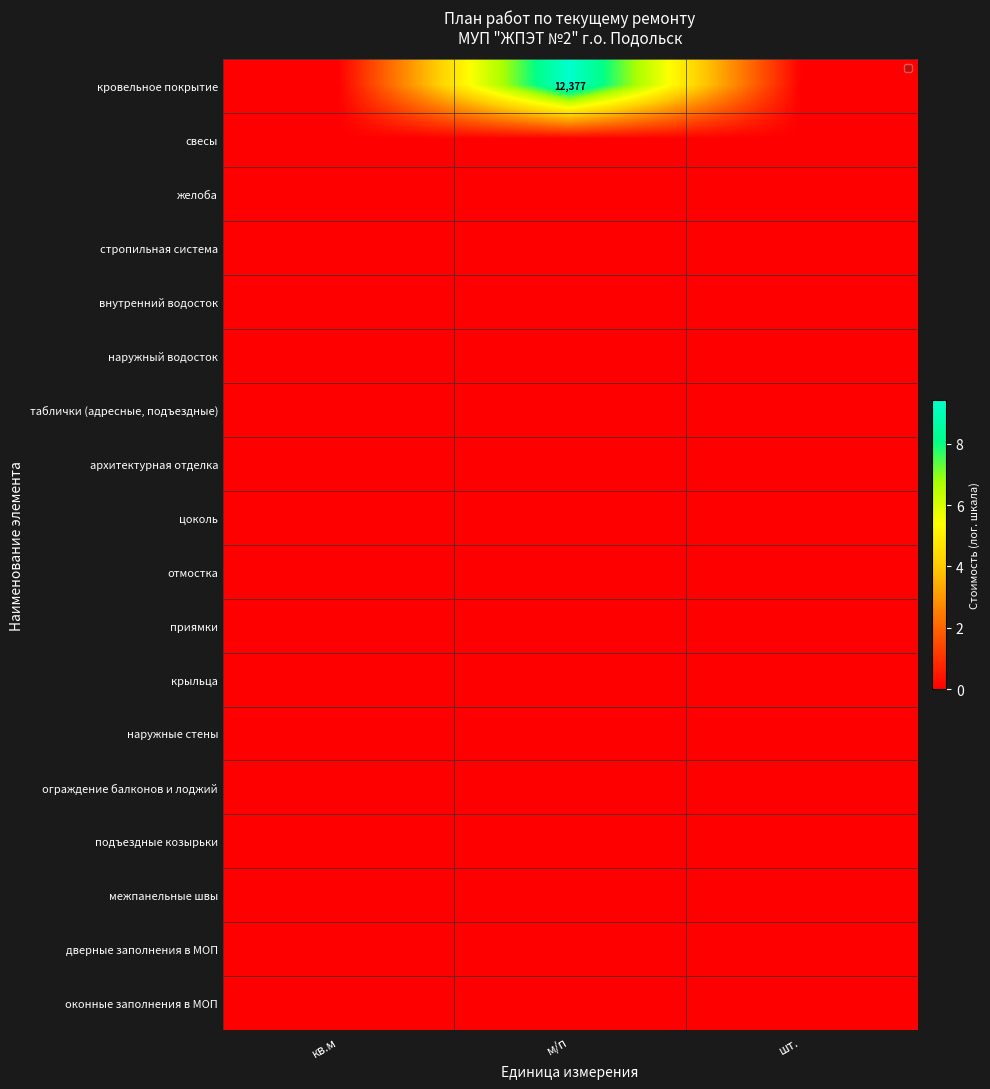

Is the value of дверные заполнения в МОП at шт. greater than the value of свесы at м/п?

No